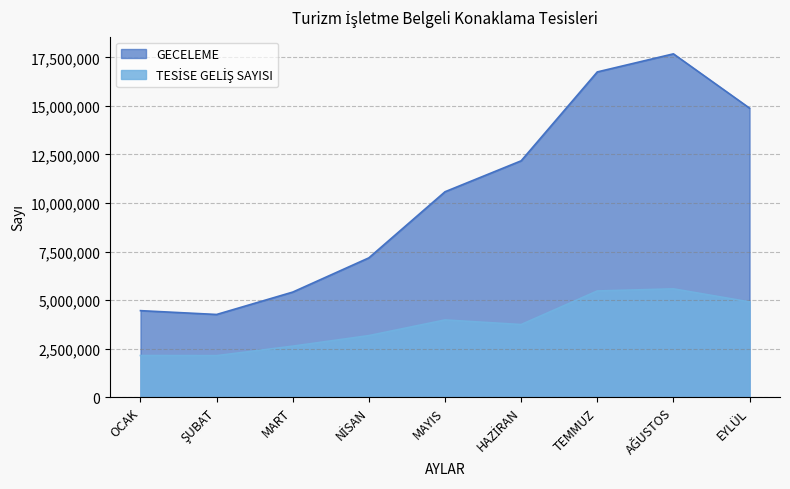

Between MAYIS and AĞUSTOS, which is larger?

AĞUSTOS